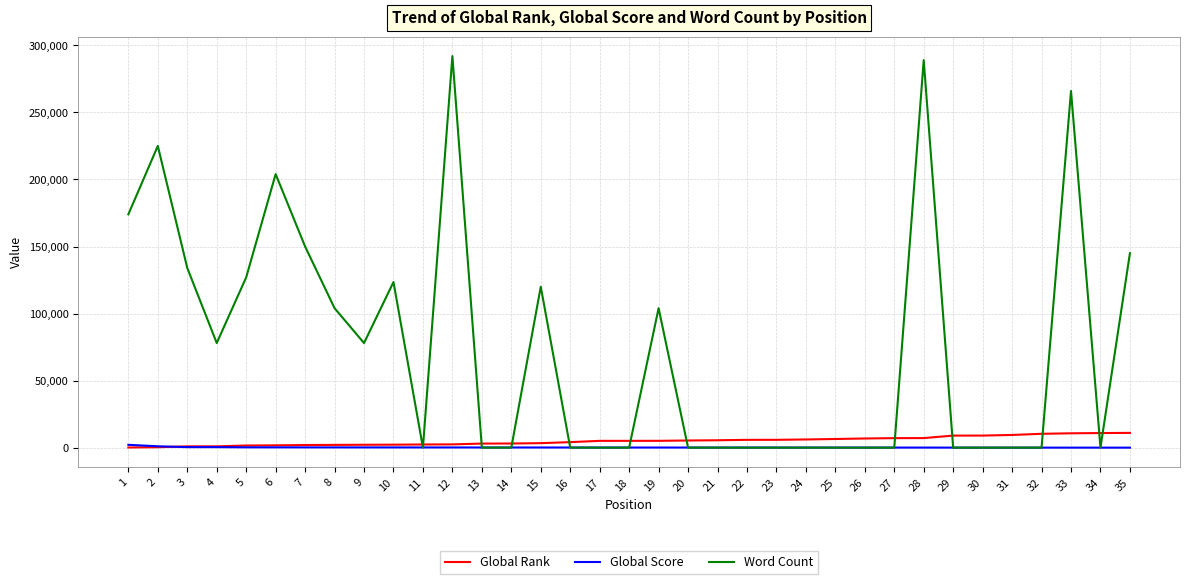

At how many categories does at least one series exceed 287337?

2